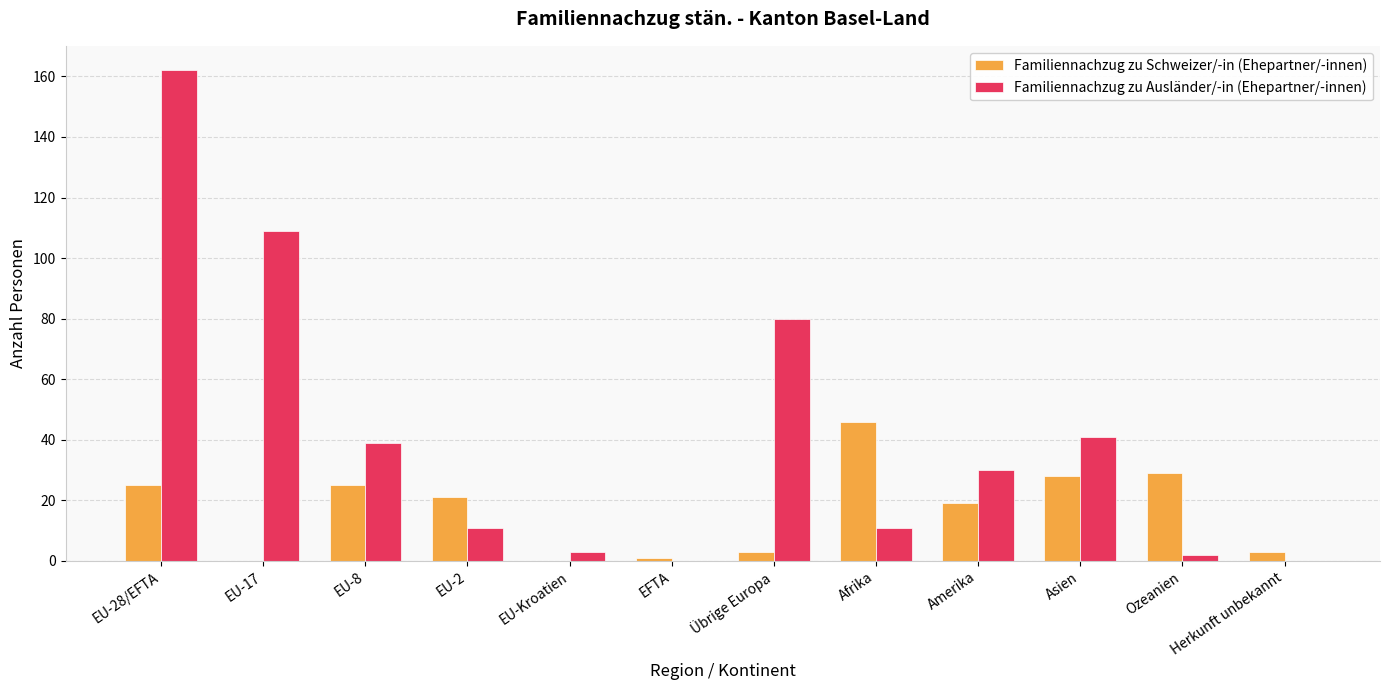

Is it true that Familiennachzug zu Ausländer/-in (Ehepartner/-innen) equals 53 at Amerika?

False